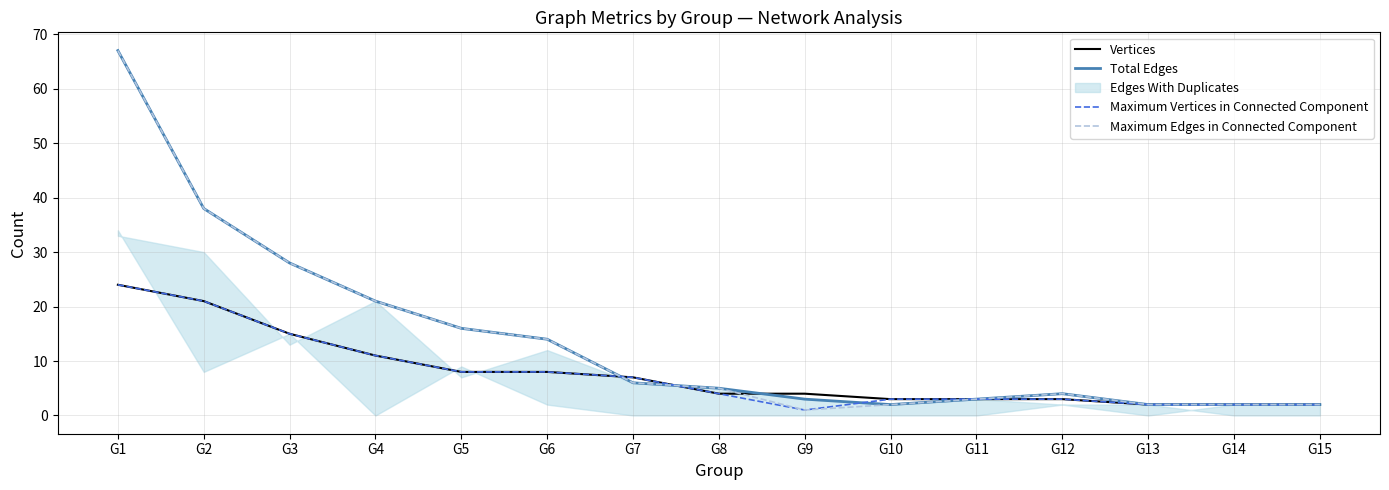

What is the highest value of the Maximum Vertices in Connected Component series?

24